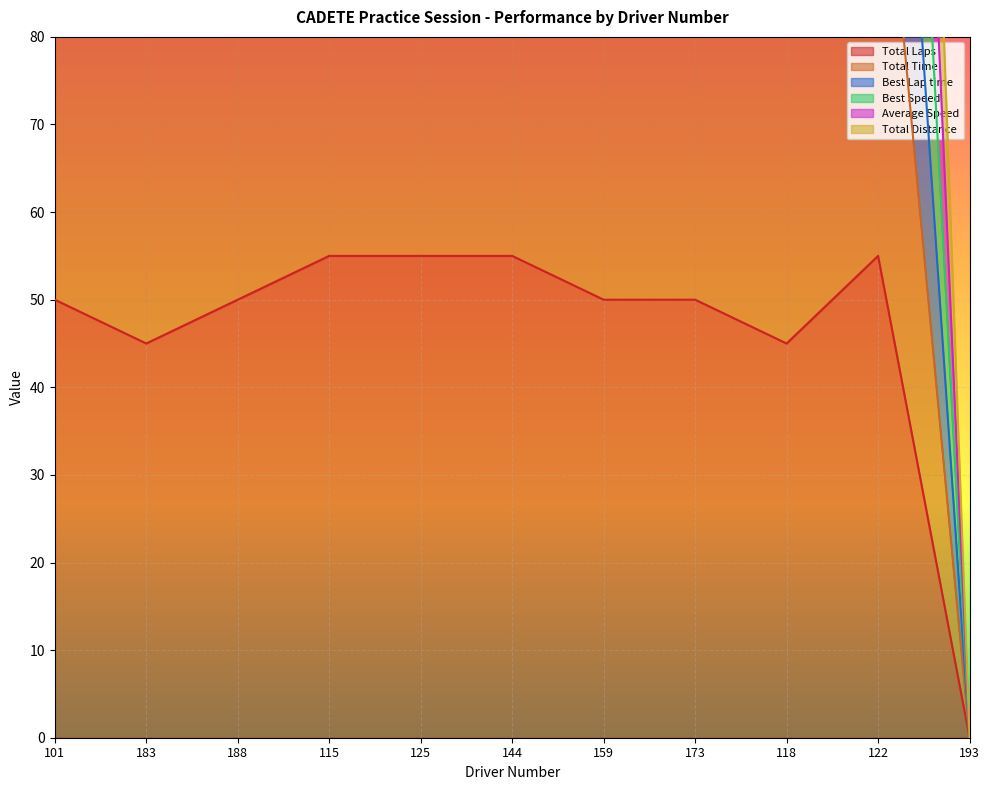

Where does the Best Speed series first go above 227?

101